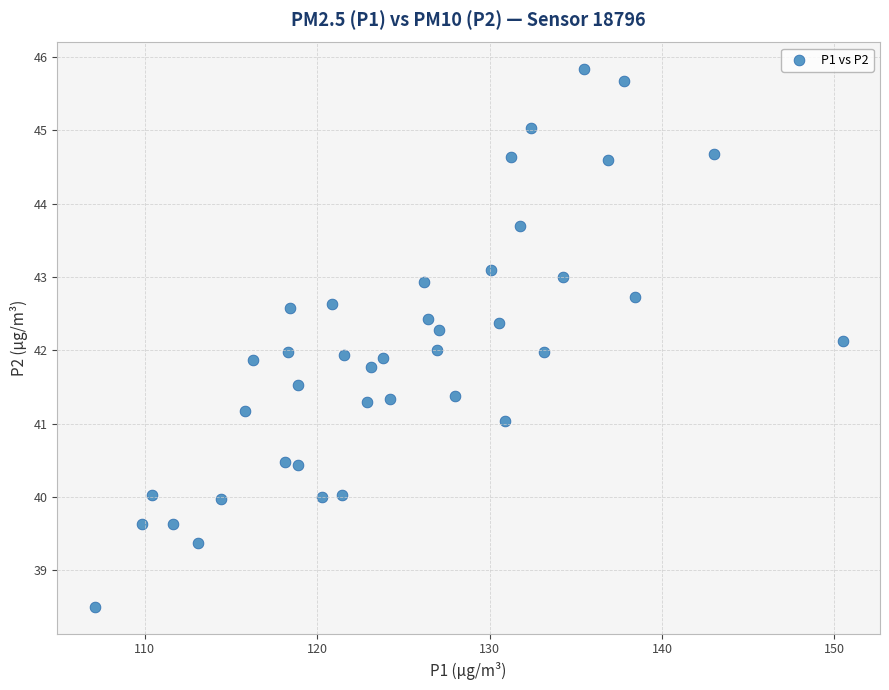

What is the range of Y values (max minus min)?

7.3